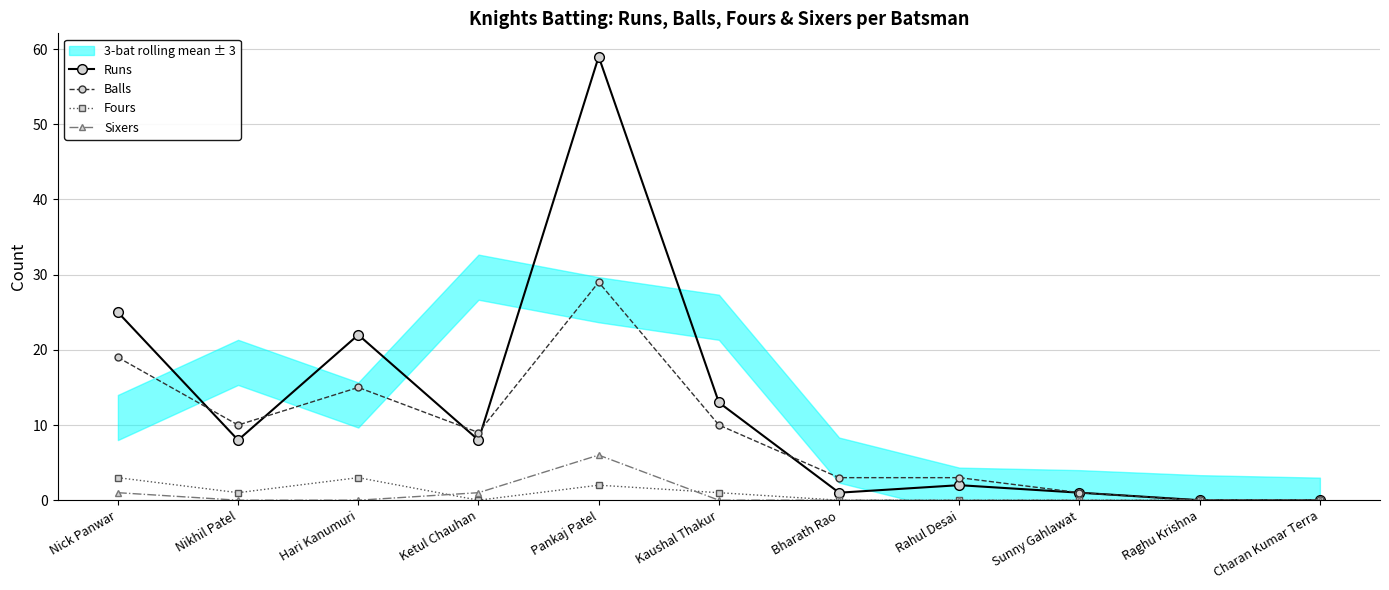

What are all the series names shown in the legend?

Runs, Balls, Fours, Sixers